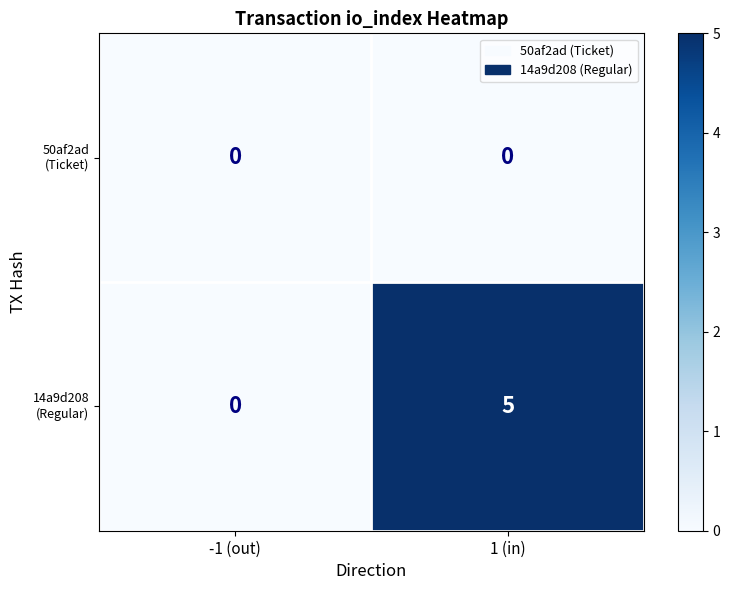

At which category is the sum across all series the highest?

1 (in)